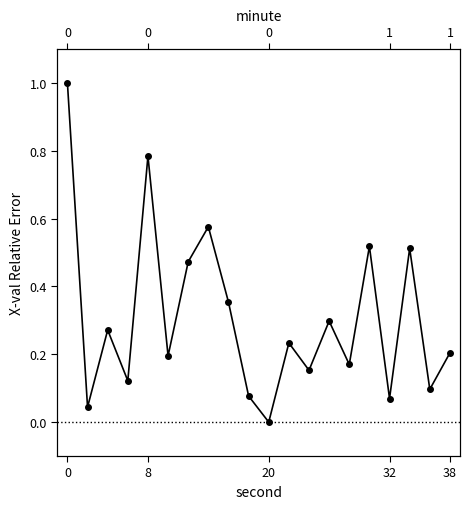

How many points are lower than both their immediate neighbors (excluding endpoints)?

8